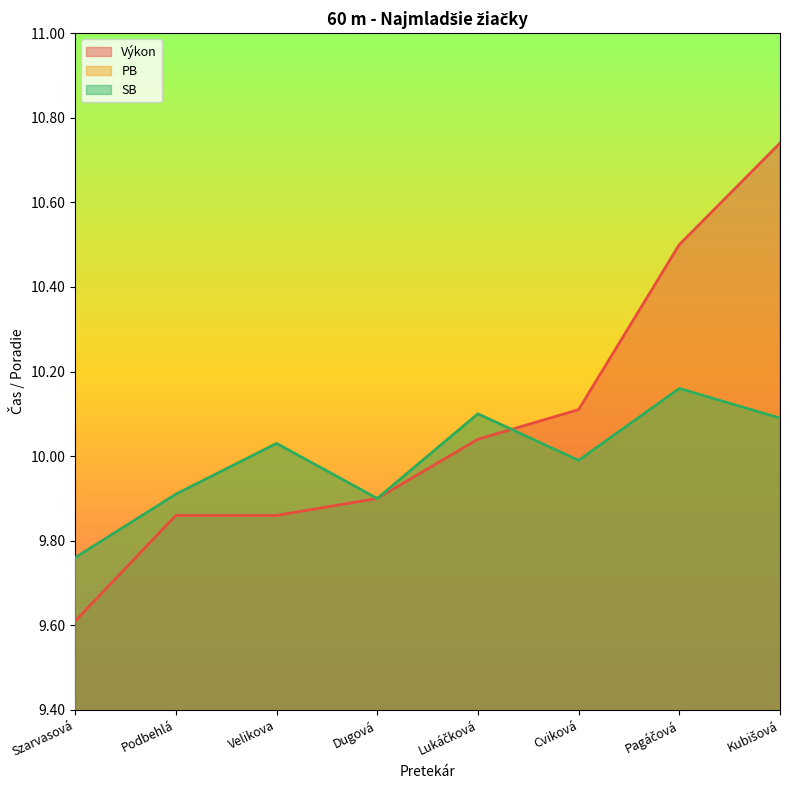

True or false: Výkon has a value of 10.7 at Kubišová.

True